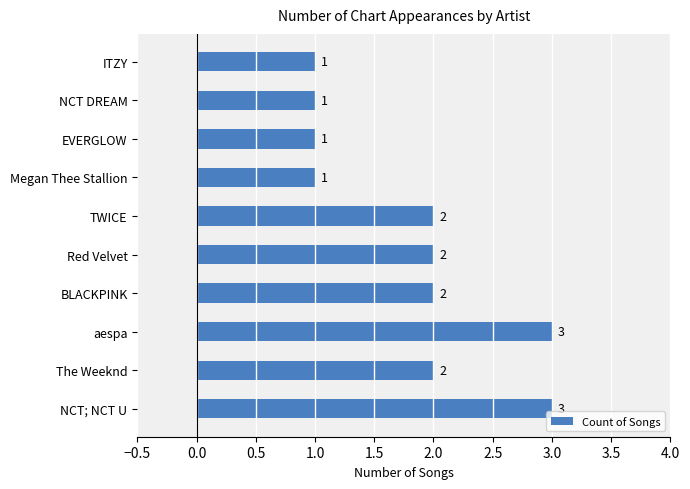

Is it true that the value at NCT DREAM is 1?

True